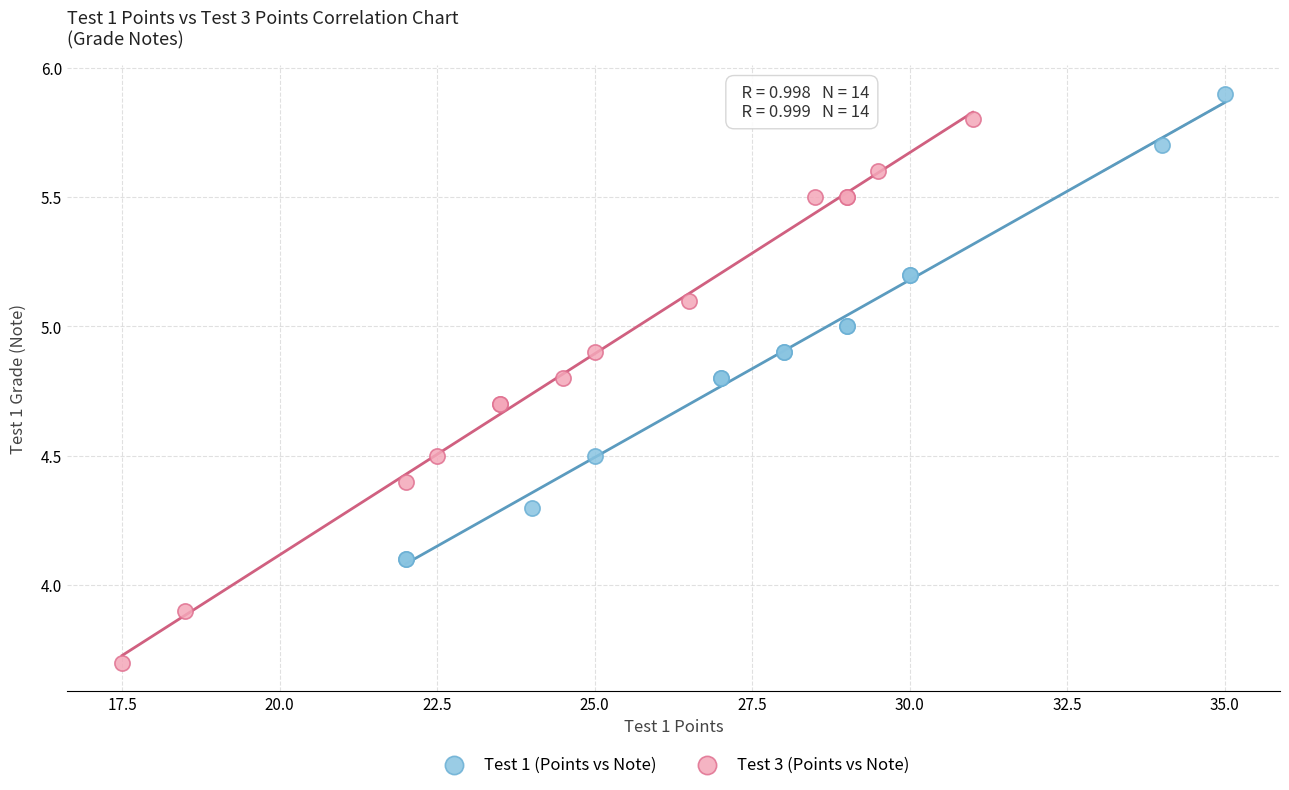

Which series has the widest spread of Y values?

Test 3 (Points vs Note)